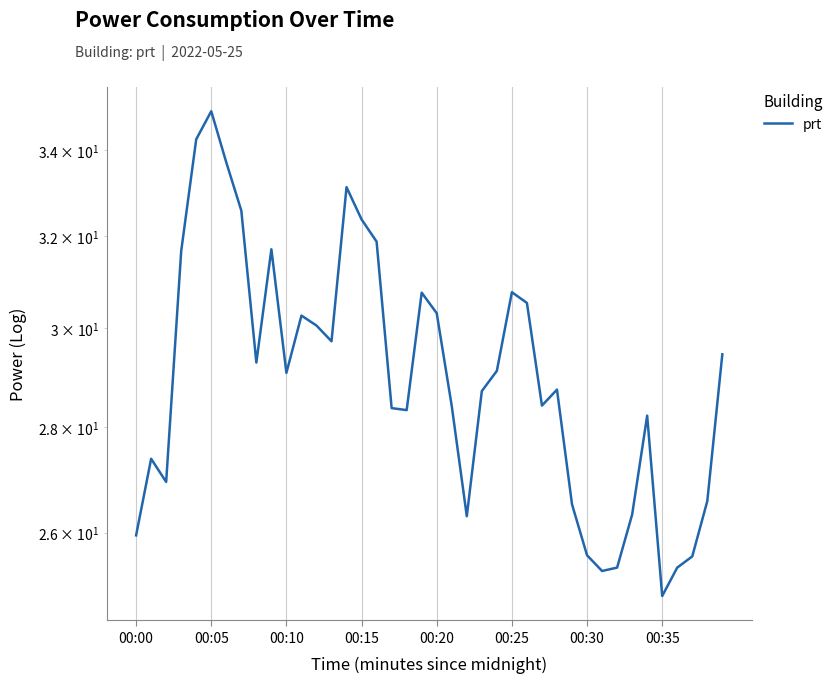

Read the value at 00:20.

30.3